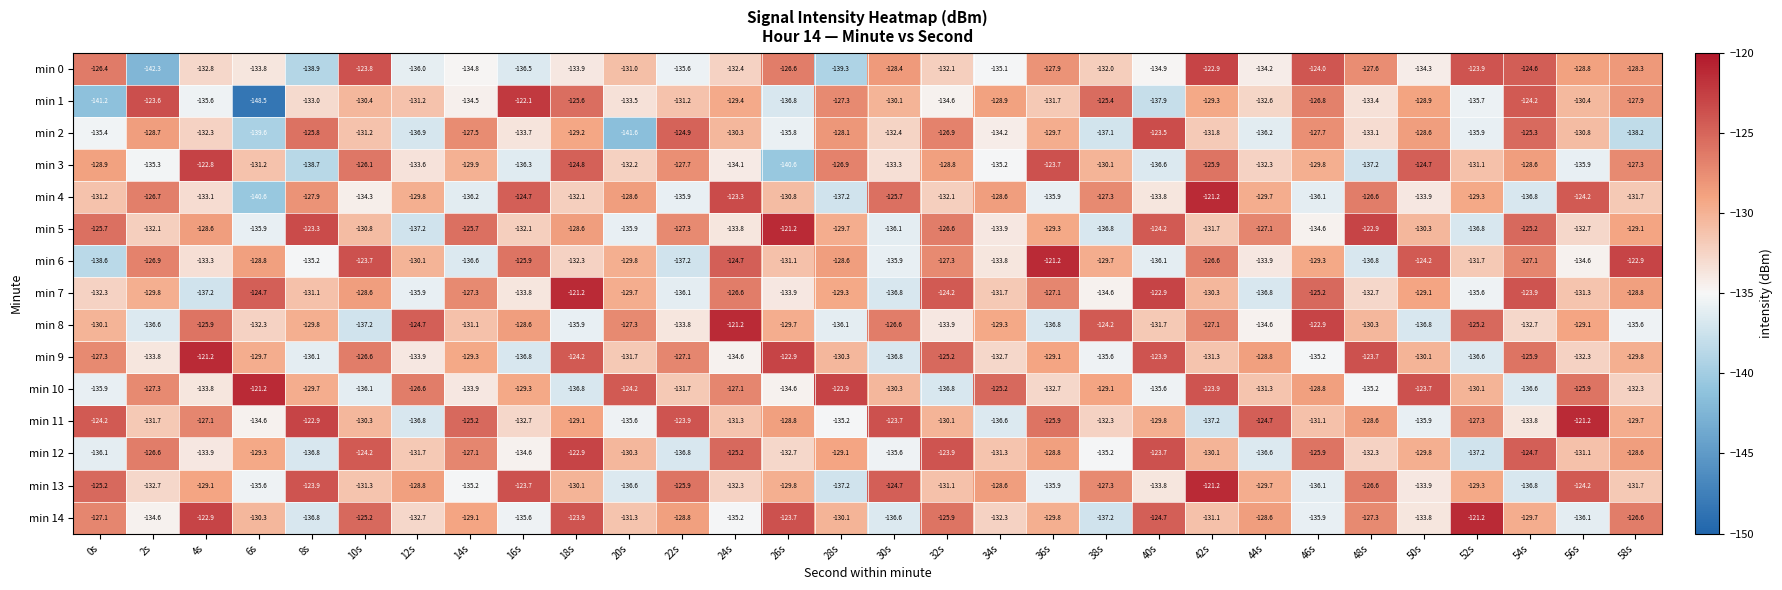

Read the min 9 value at 28s.

-130.3